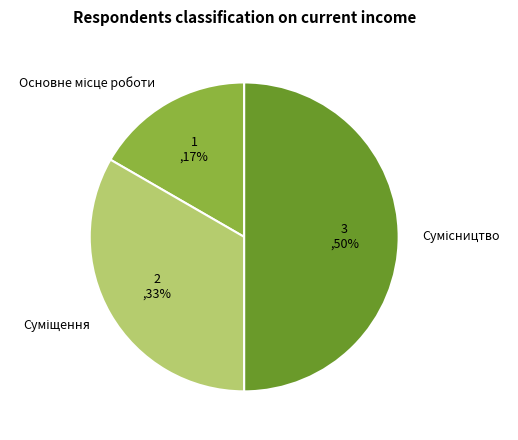

How many segments does this pie chart have?

3